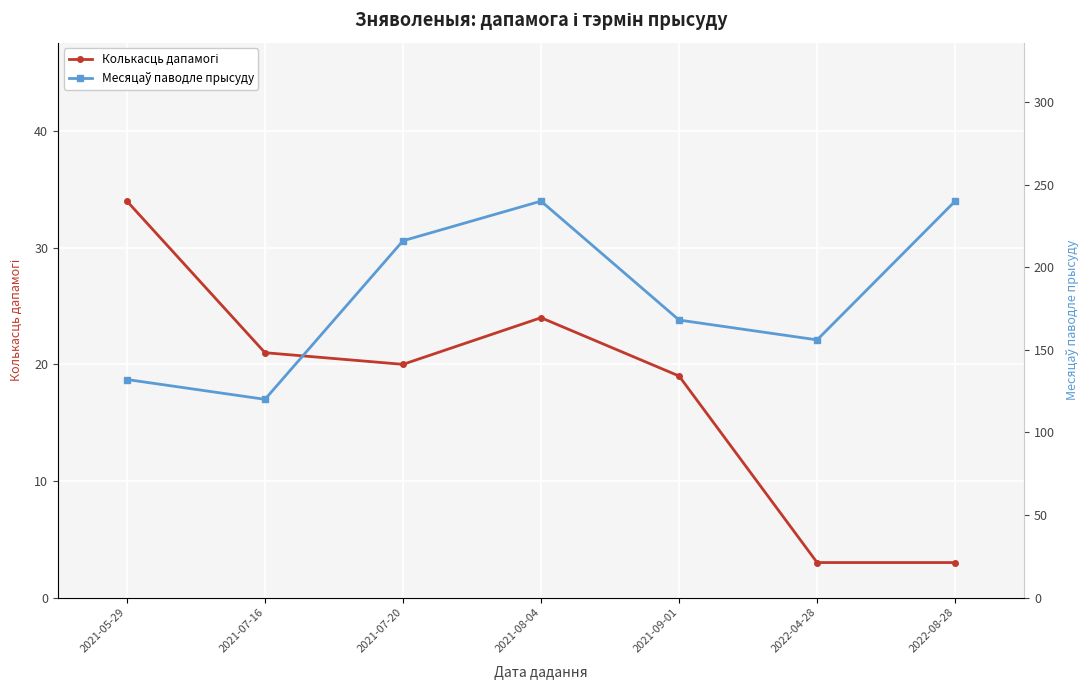

Reading right to left, list all the values displayed in this chart.

Колькасць дапамогі: 2022-08-28=3	2022-04-28=3	2021-09-01=19	2021-08-04=24	2021-07-20=20	2021-07-16=21	2021-05-29=34
Месяцаў паводле прысуду: 2022-08-28=240	2022-04-28=156	2021-09-01=168	2021-08-04=240	2021-07-20=216	2021-07-16=120	2021-05-29=132